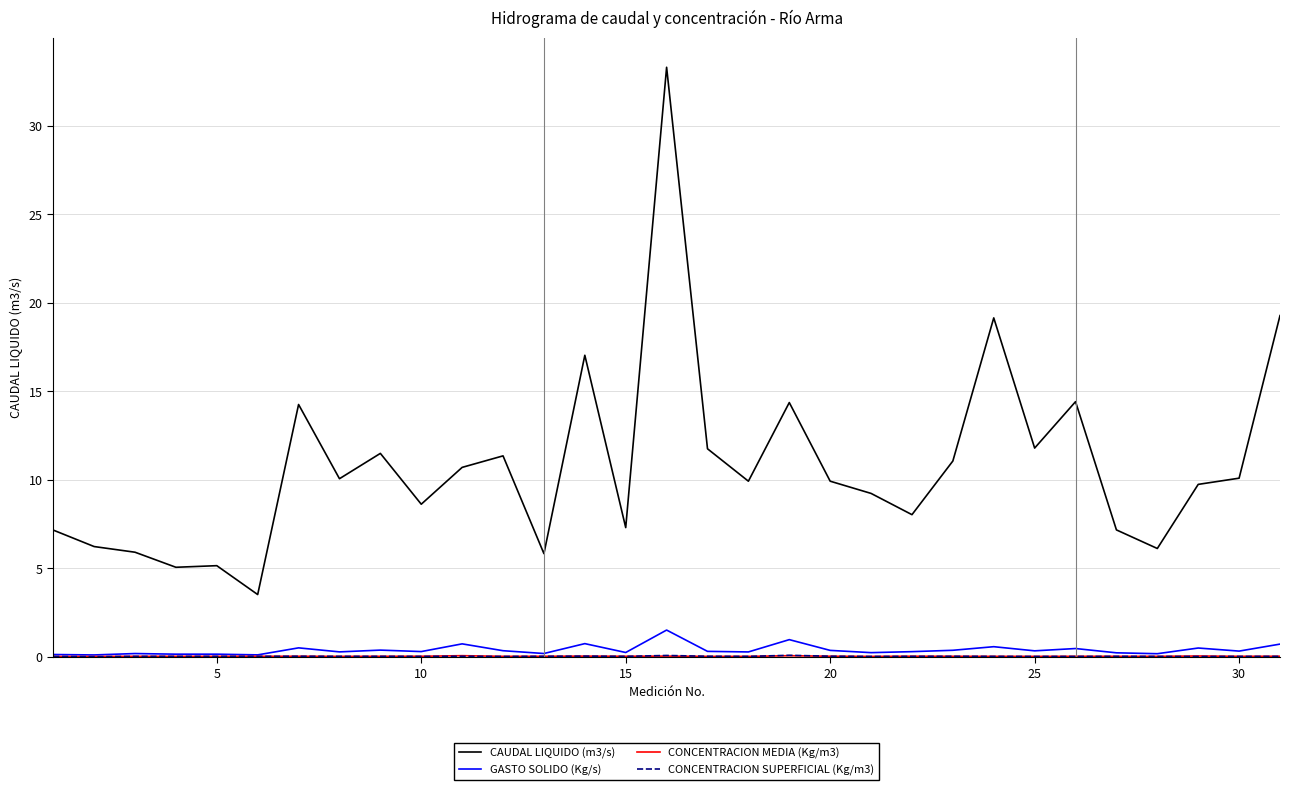

True or false: CAUDAL LIQUIDO (m3/s) and GASTO SOLIDO (Kg/s) cross at least once.

False